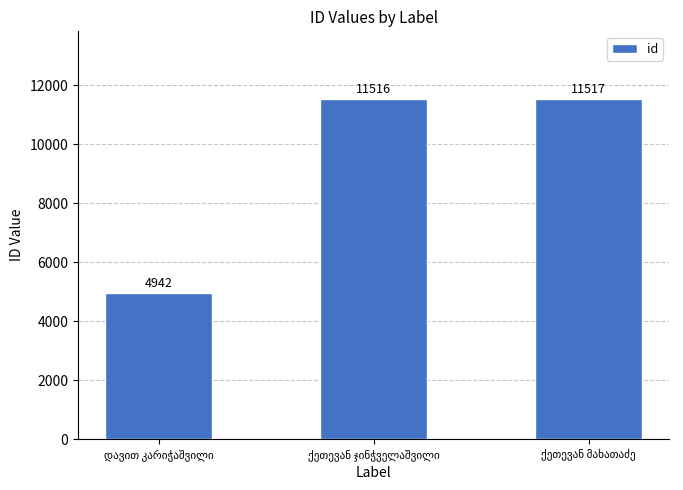

What is the value of the 1st bar from the left?

4942